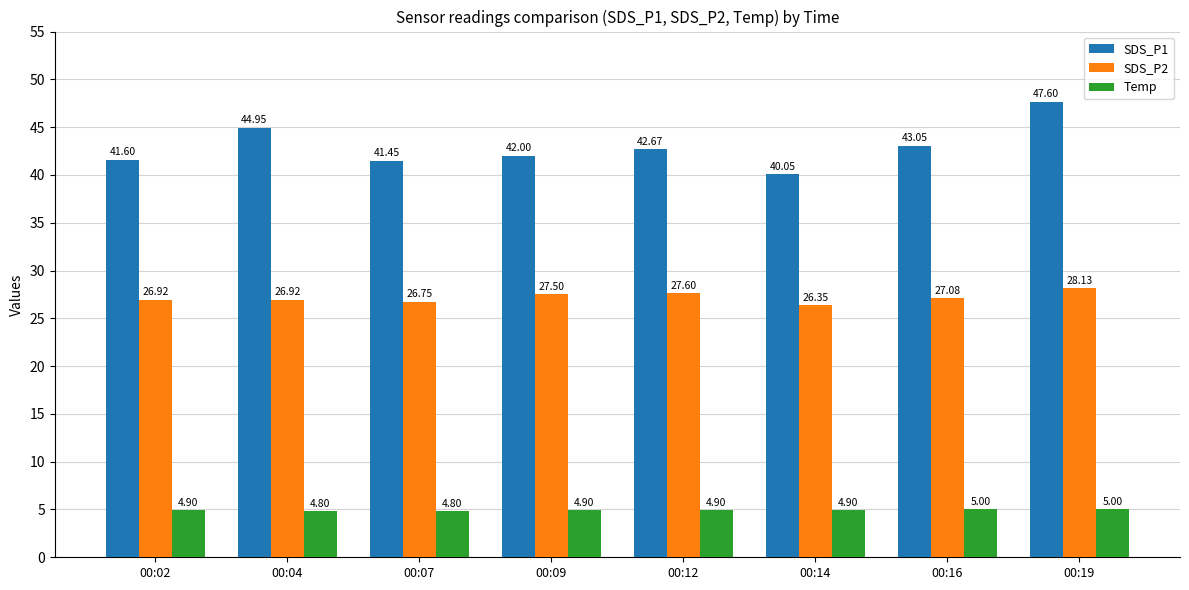

What is the value of the Temp bar at the 8th from the left?

5.0